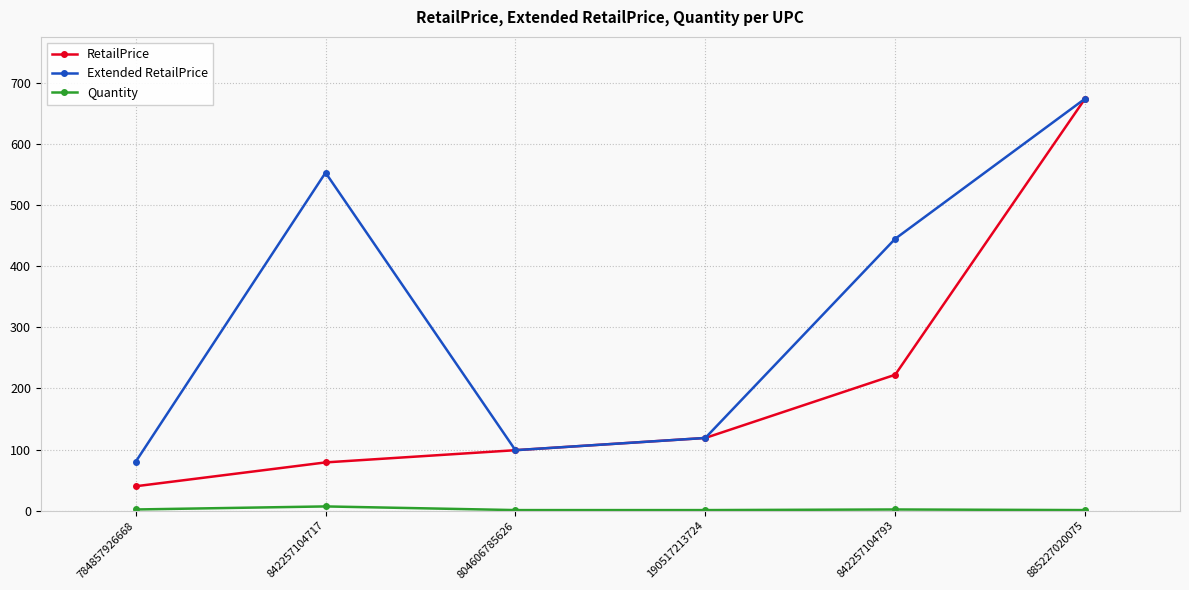

At which category is the sum across all series the highest?

885227020075